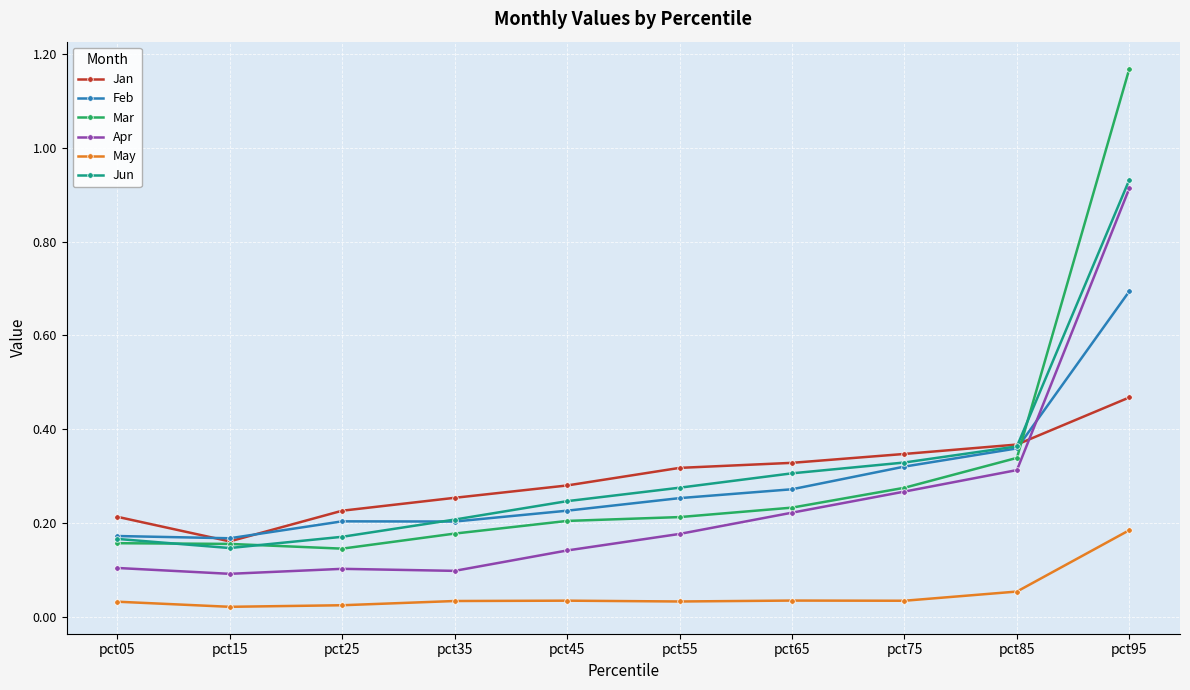

Which category has the highest value in the May series?

pct95